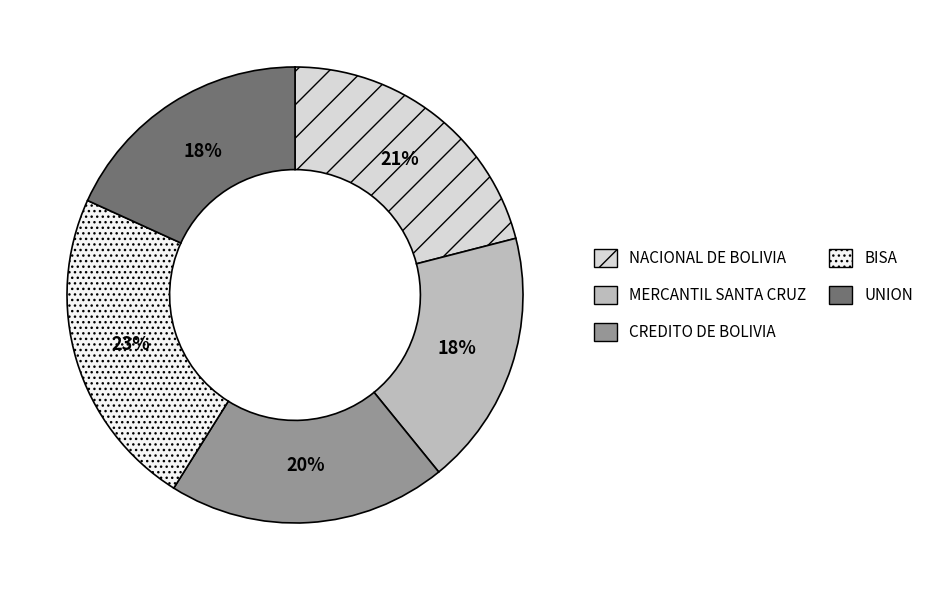

What is the ratio of the value at MERCANTIL SANTA CRUZ to the value at CREDITO DE BOLIVIA?

0.9